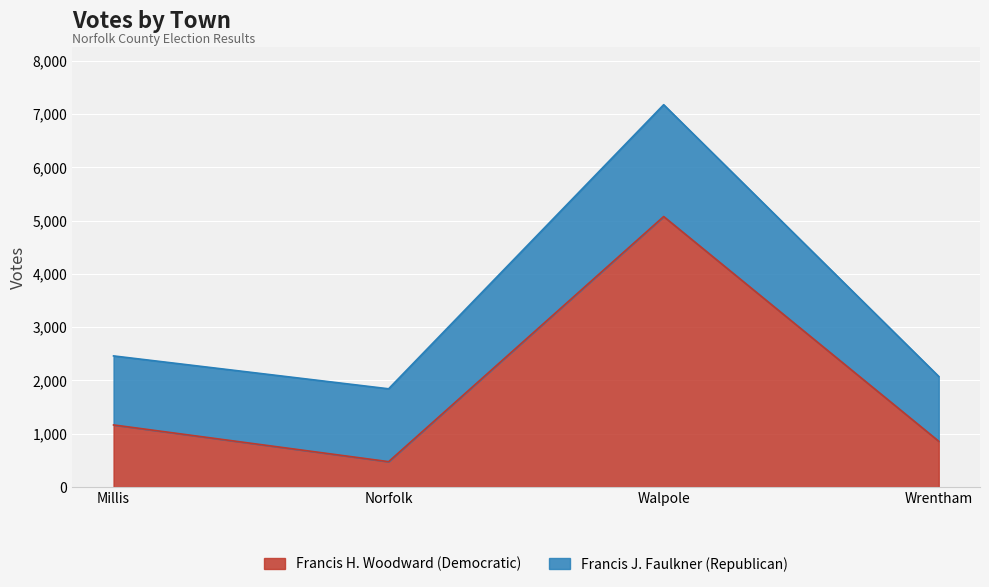

Is it true that the value at Millis is 655?

False